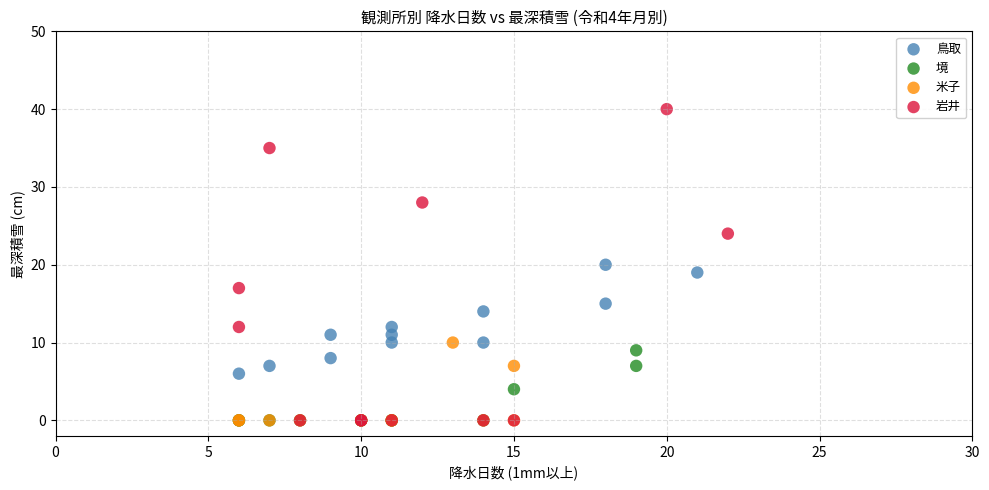

Which series has the widest spread of Y values?

岩井